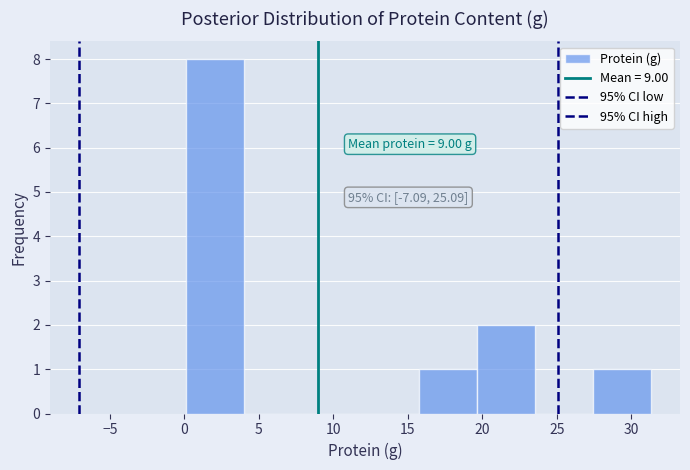

Which range on the x-axis has the tallest bar?

0.0 to 4.0